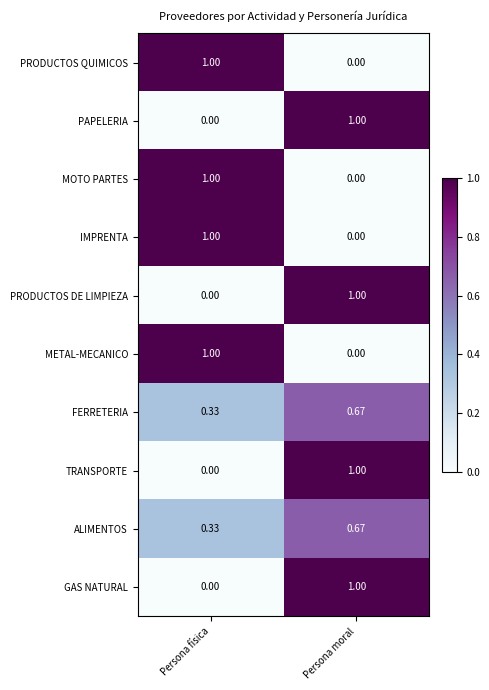

At which category is the sum across all series the highest?

Persona moral